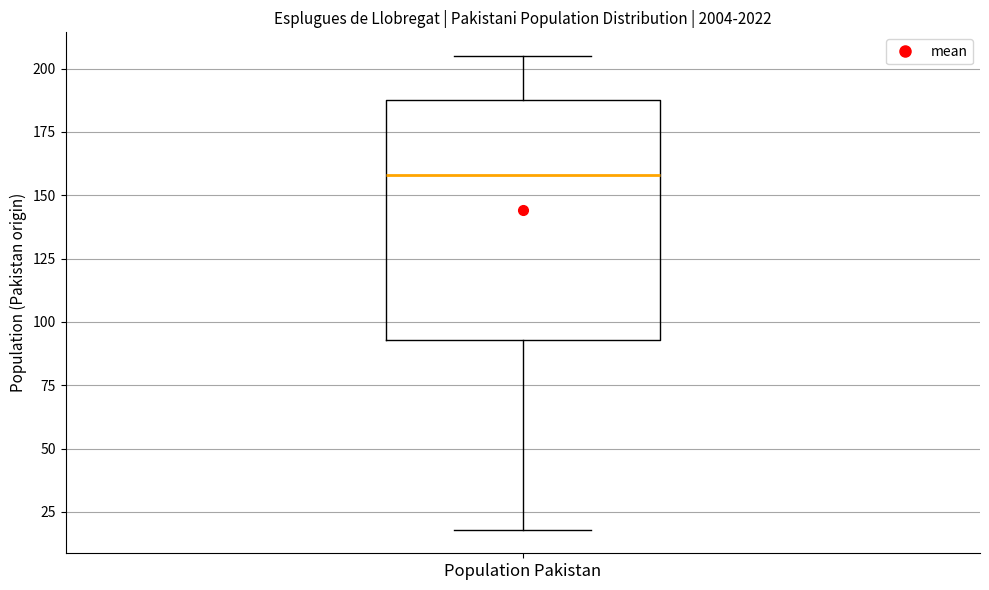

Where is the upper edge of the box for Population Pakistan on the y-axis? The values are not printed on the chart, so give them approximately, as read against the axis.

190